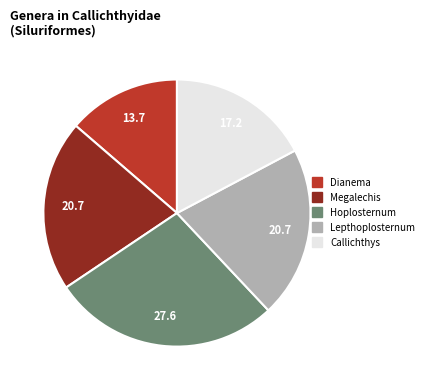

Combined, do Lepthoplosternum and Hoplosternum account for over 50%?

No